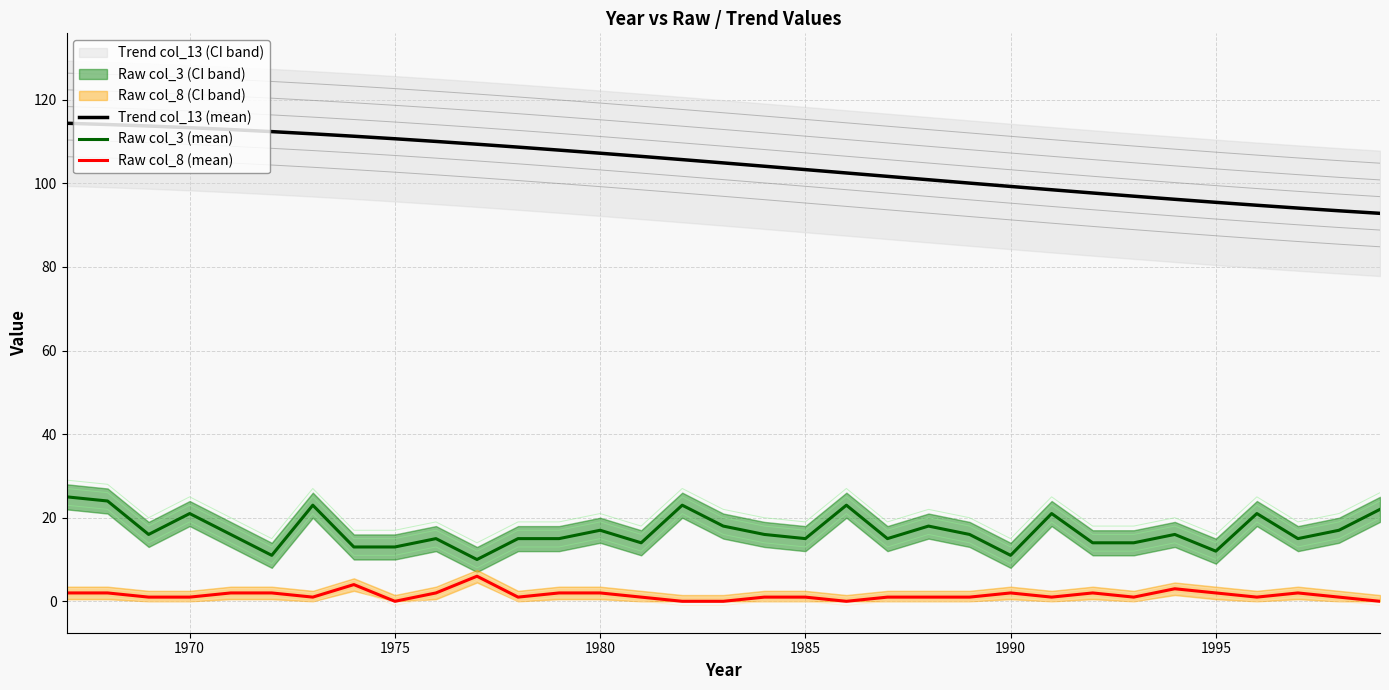

What is the difference between the maximum and minimum values in the Raw col_8 (mean) series?

6.0